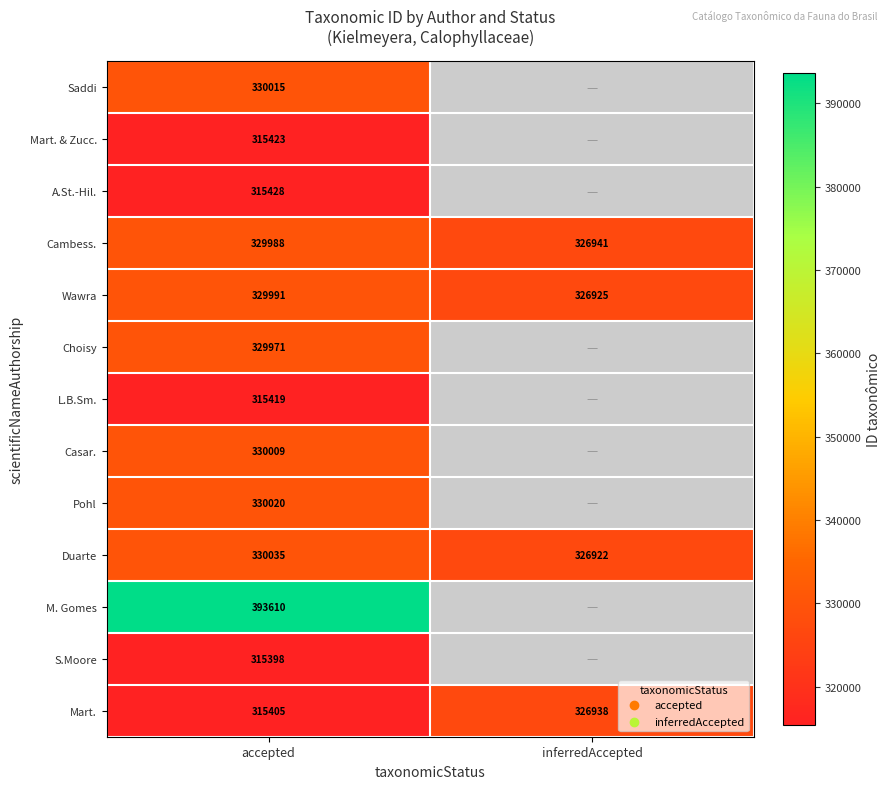

Which category has the lowest value across all series?

accepted